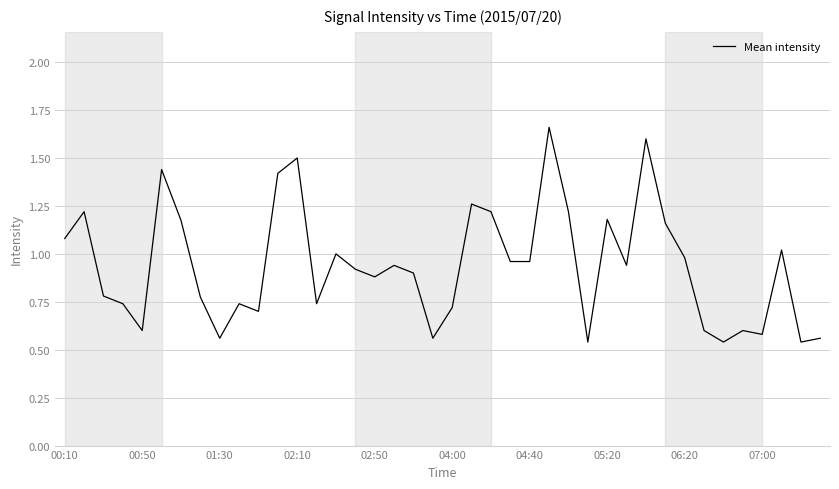

What is the difference between the maximum and minimum values?

1.1